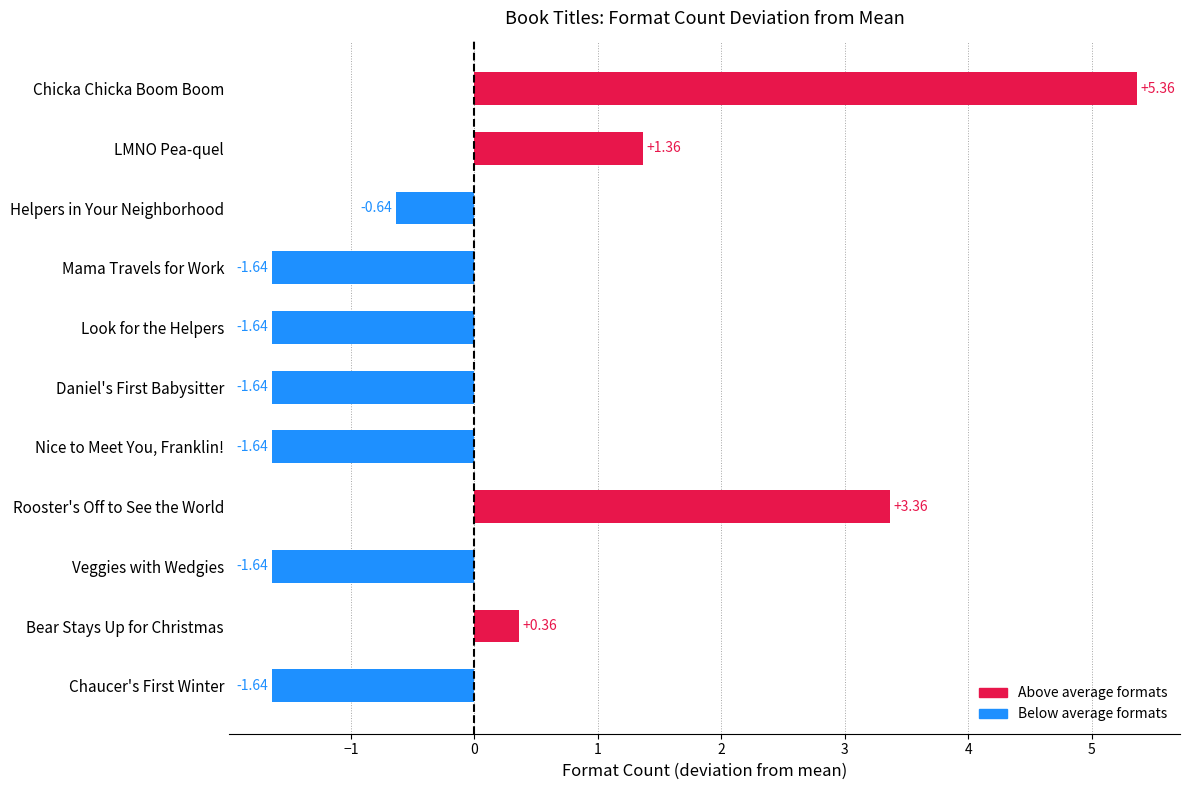

How many data points are above -1?

5